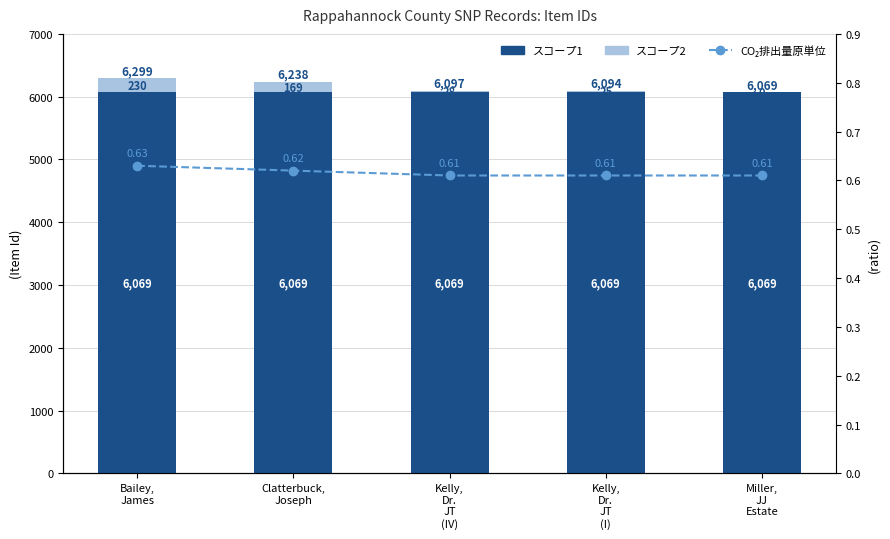

Count the number of categories in the chart.

5